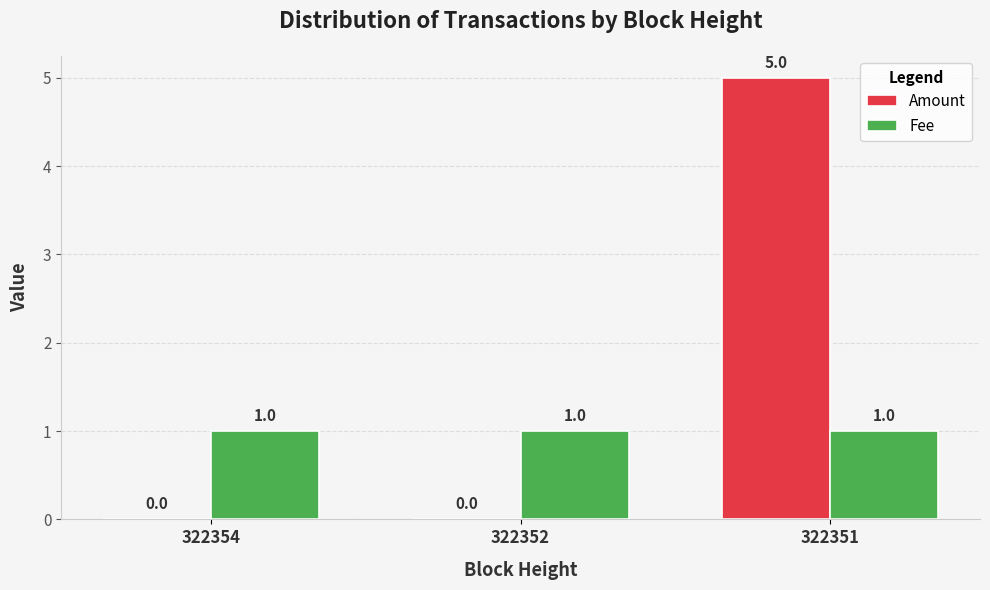

Reading left to right, extract all data points from this chart.

Amount: 0	0	5
Fee: 1	1	1